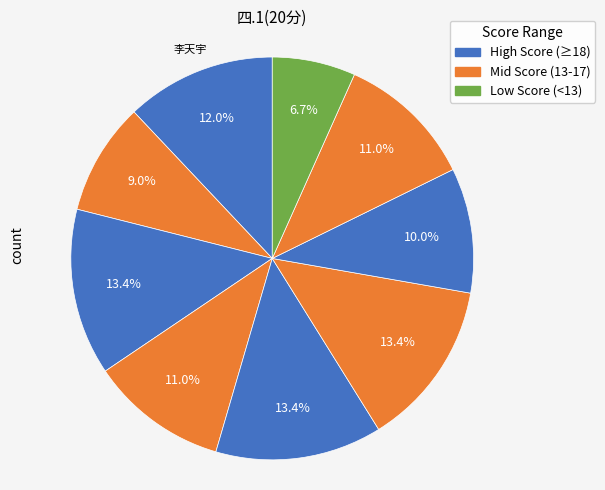

Which slice is the smallest?

李洋